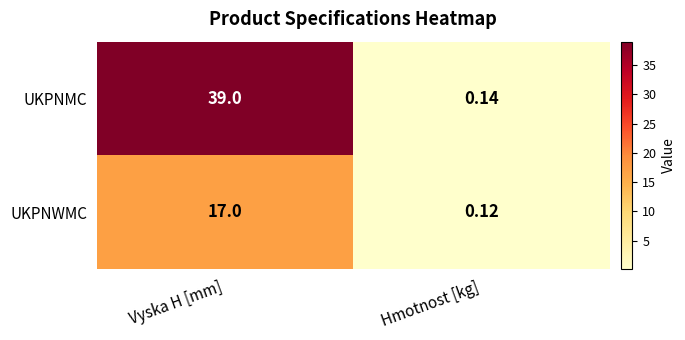

Rank the series by their average value, from highest to lowest.

UKPNMC, UKPNWMC